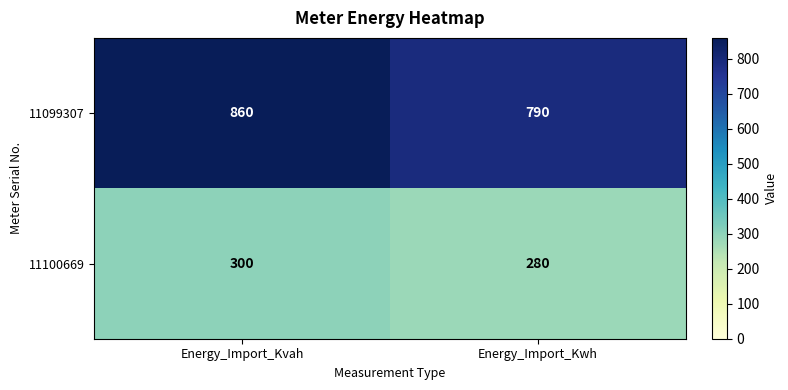

Is it true that 11099307 equals 487 at Energy_Import_Kvah?

False